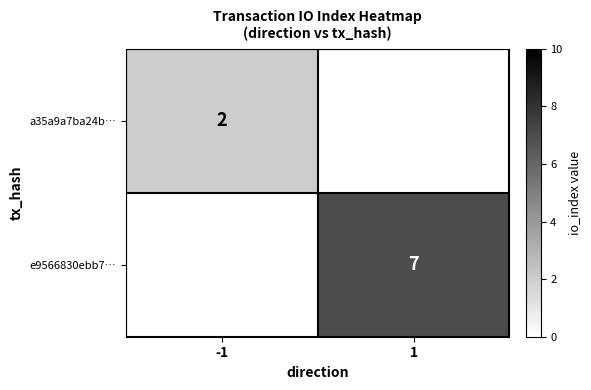

The value of a35a9a7ba24b… at -1 is 2. True or false?

True